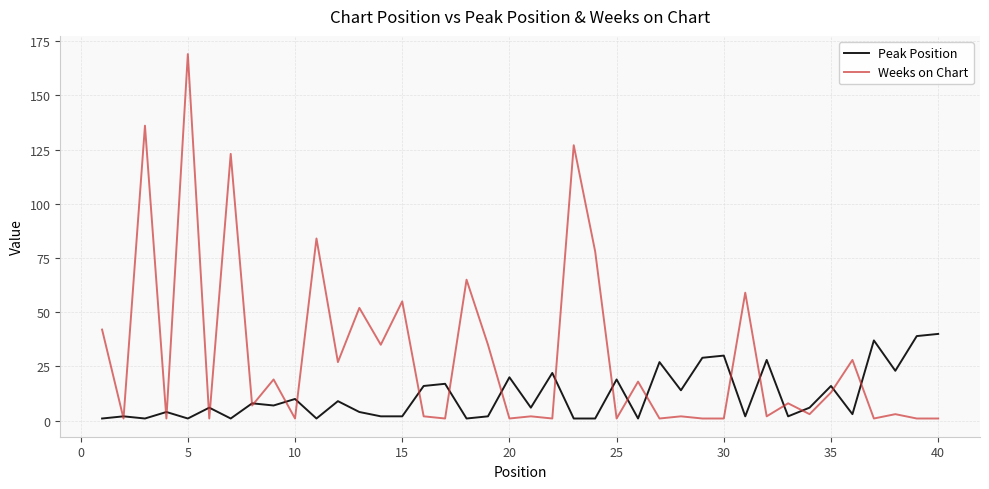

Which series has the widest spread of values?

Weeks on Chart